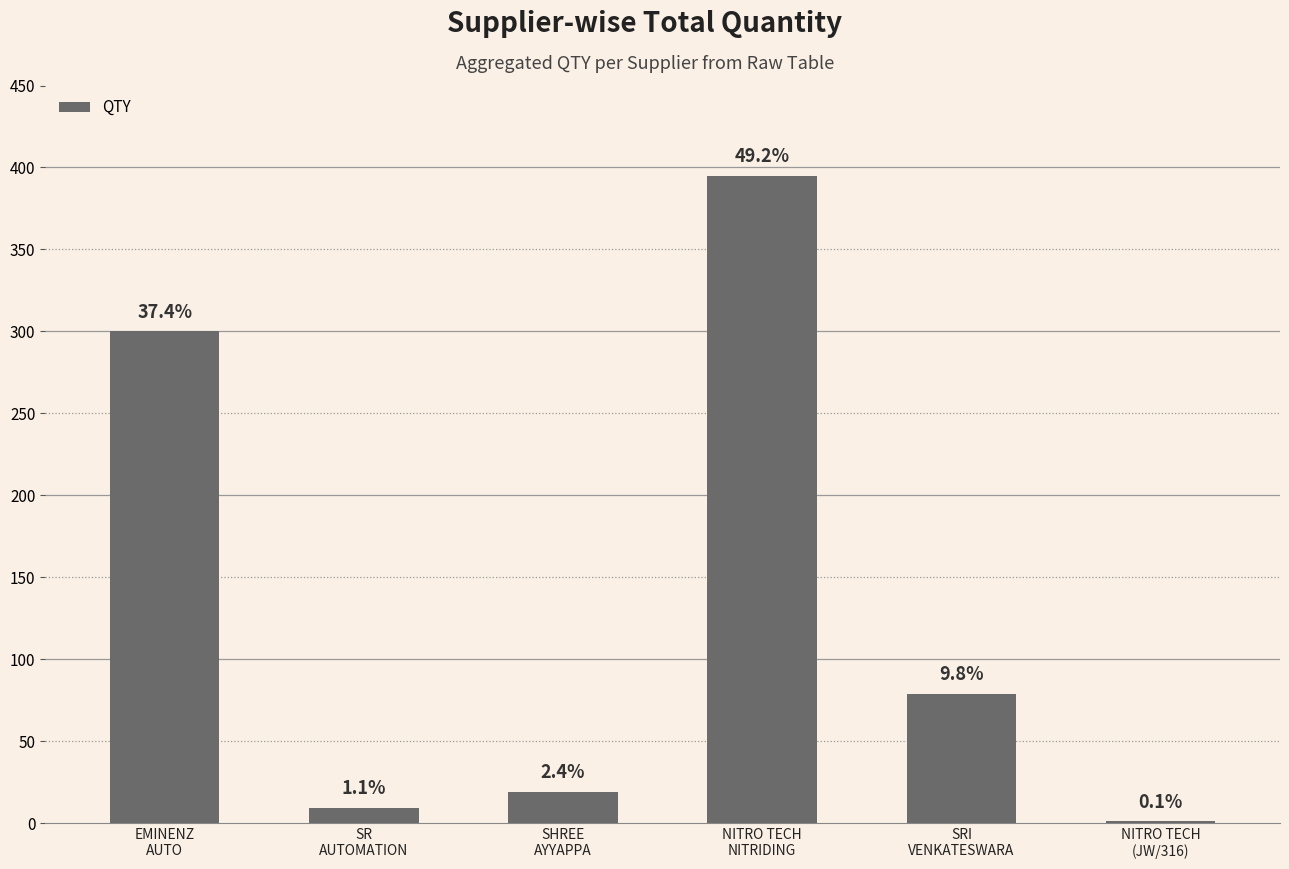

At which label is the value closest to 198?

EMINENZ
AUTO